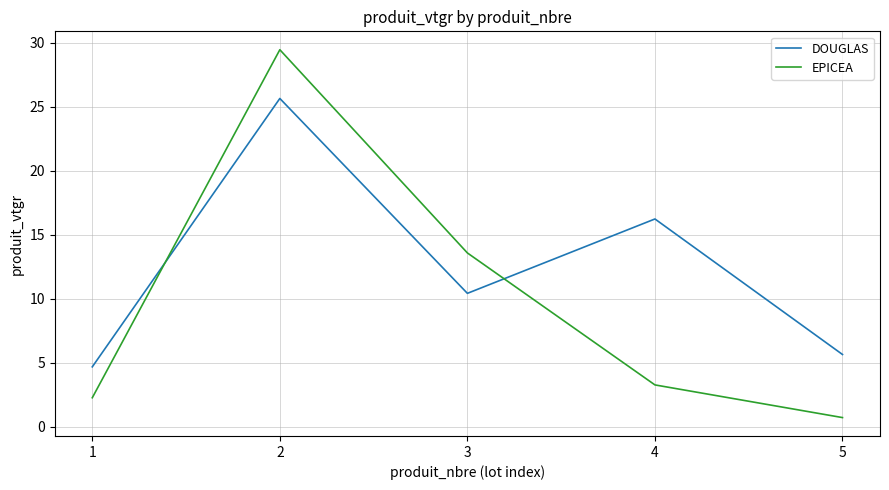

What is the approximate value of EPICEA at 4?

3.3